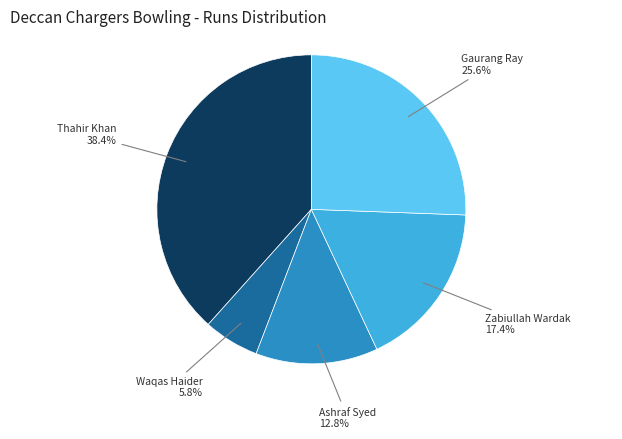

Rank the categories by value from lowest to highest.

Waqas Haider, Ashraf Syed, Zabiullah Wardak, Gaurang Ray, Thahir Khan